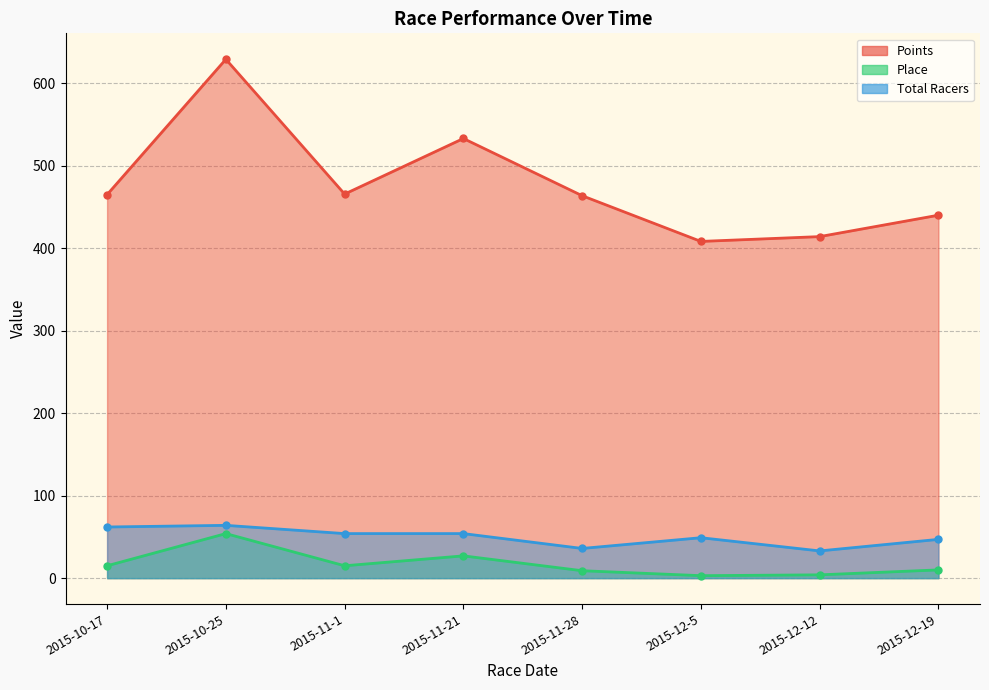

Between 2015-10-25 and 2015-12-19, which is larger?

2015-10-25